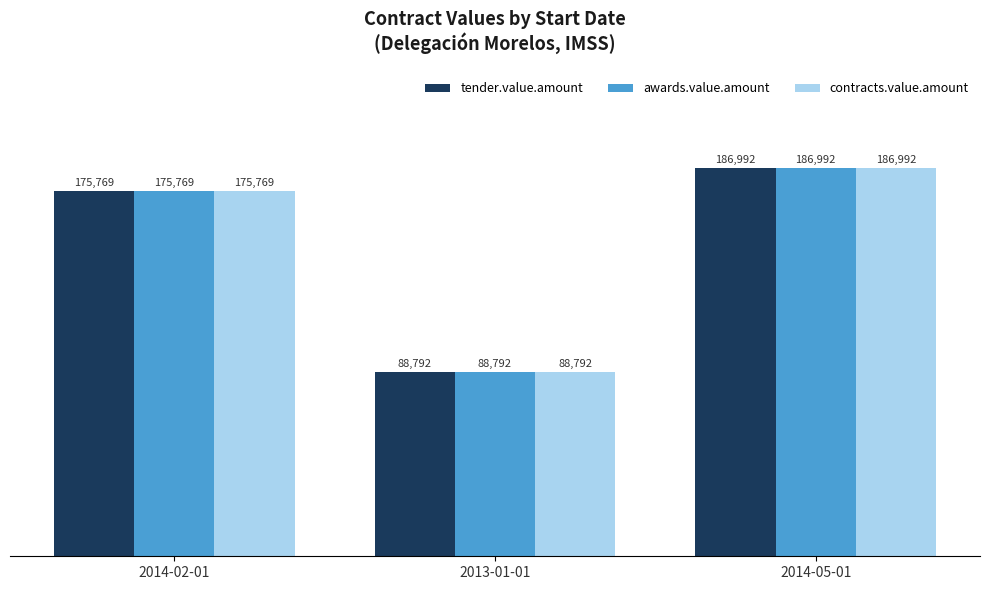

At which label is contracts.value.amount closest to 137892?

2014-02-01